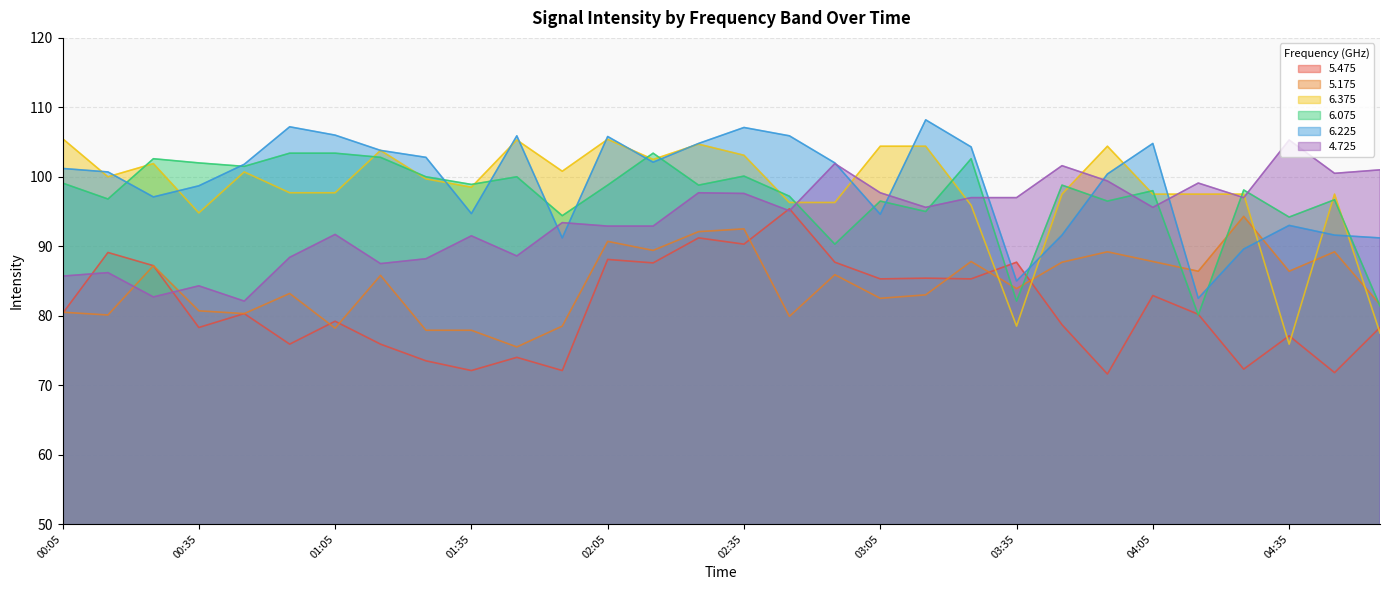

What is the difference between the maximum and minimum values in the 4.725 series?

23.2